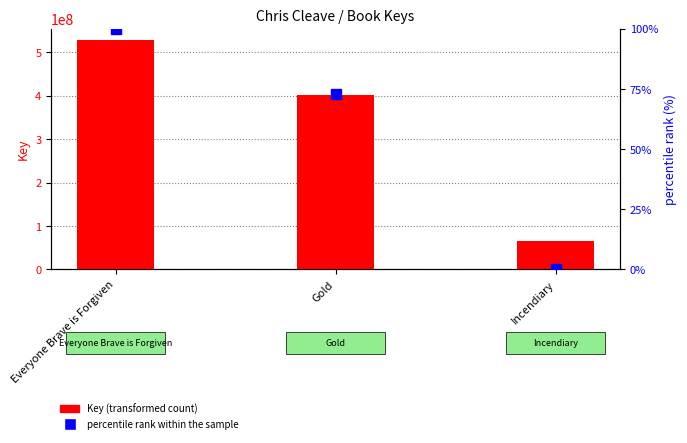

At which label does Key first exceed 401325390?

Everyone Brave is Forgiven